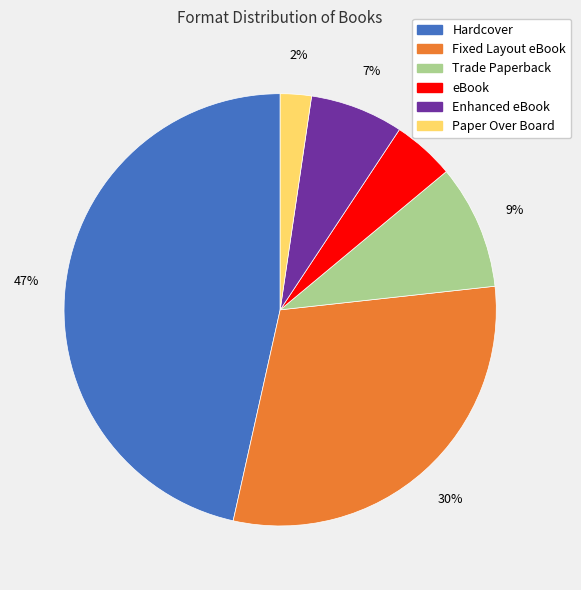

Combined, do Enhanced eBook and Hardcover account for over 50%?

Yes